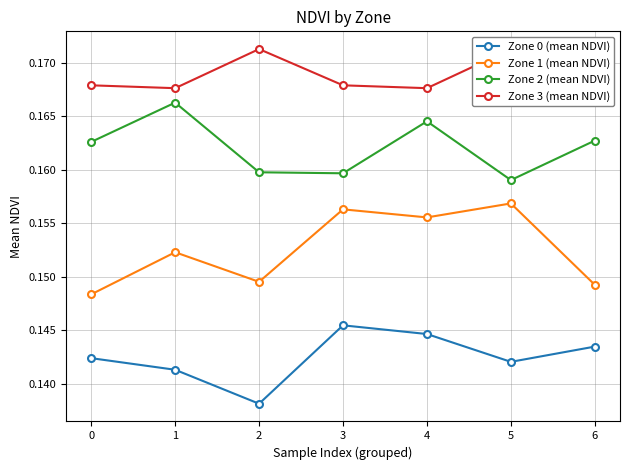

True or false: Zone 0 (mean NDVI) and Zone 2 (mean NDVI) intersect in this chart.

False